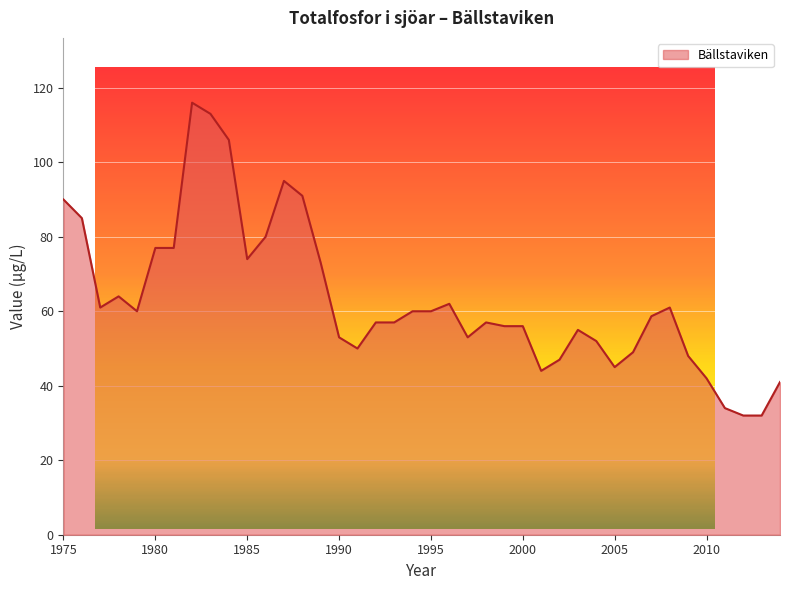

What is the greatest value displayed?

116.0